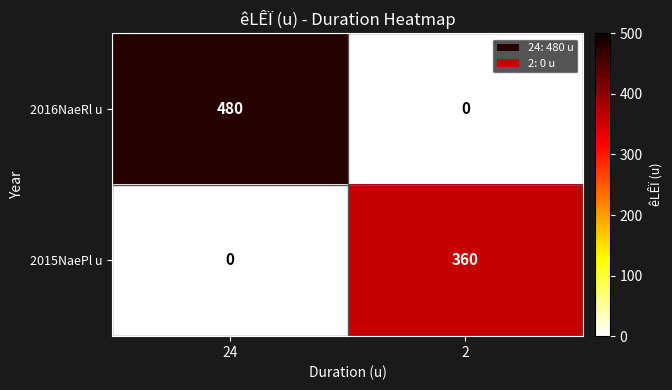

What is the total value across all series at 2?

360